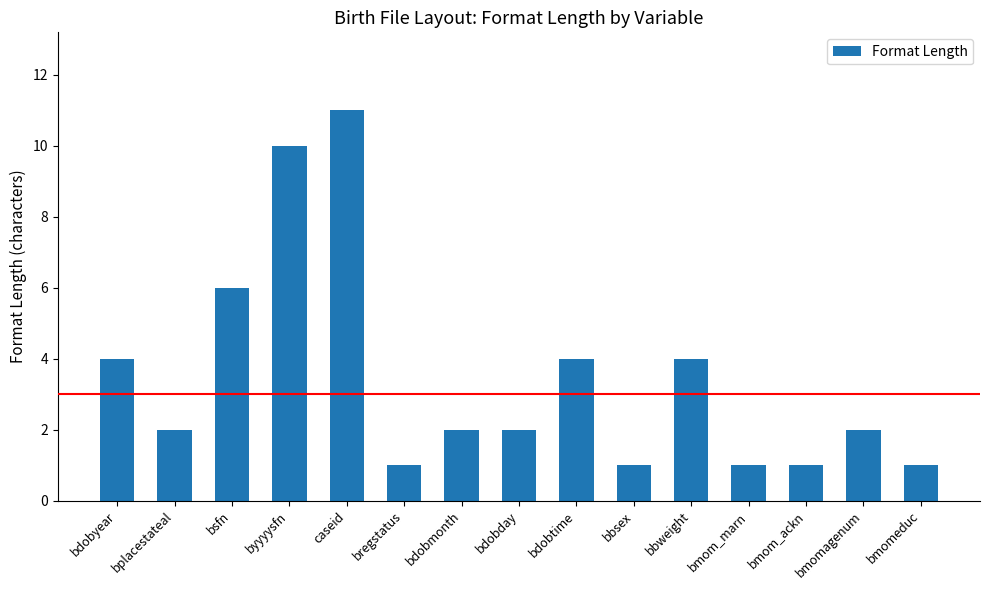

The chart shows a value of 4 at bsfn. True or false?

False